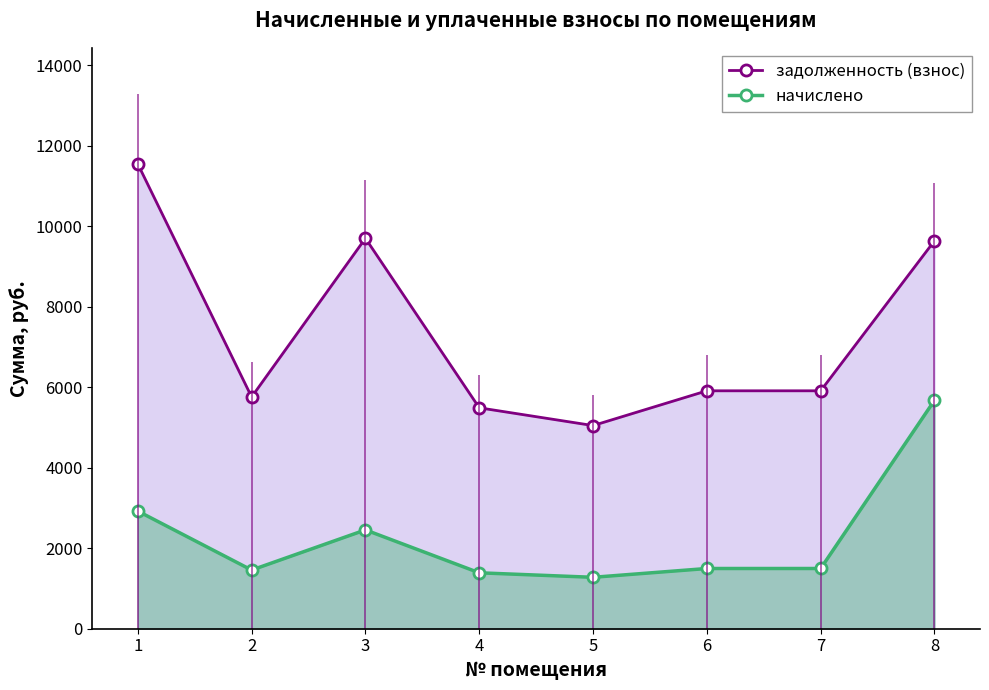

True or false: задолженность (взнос) and начислено intersect in this chart.

False